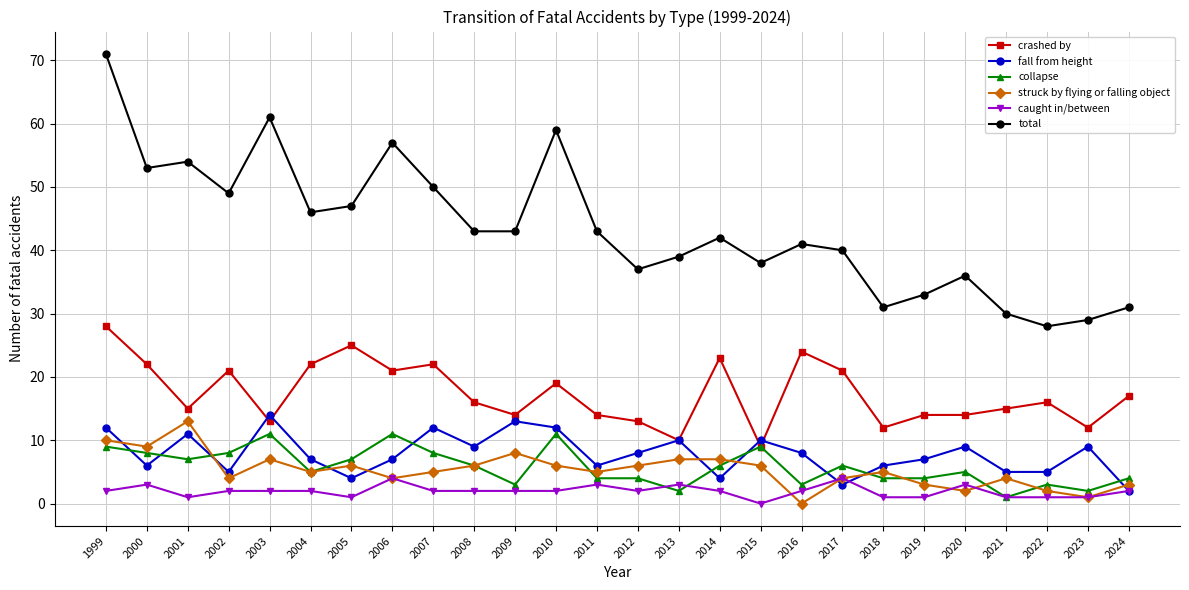

At how many categories does at least one series exceed 5?

26